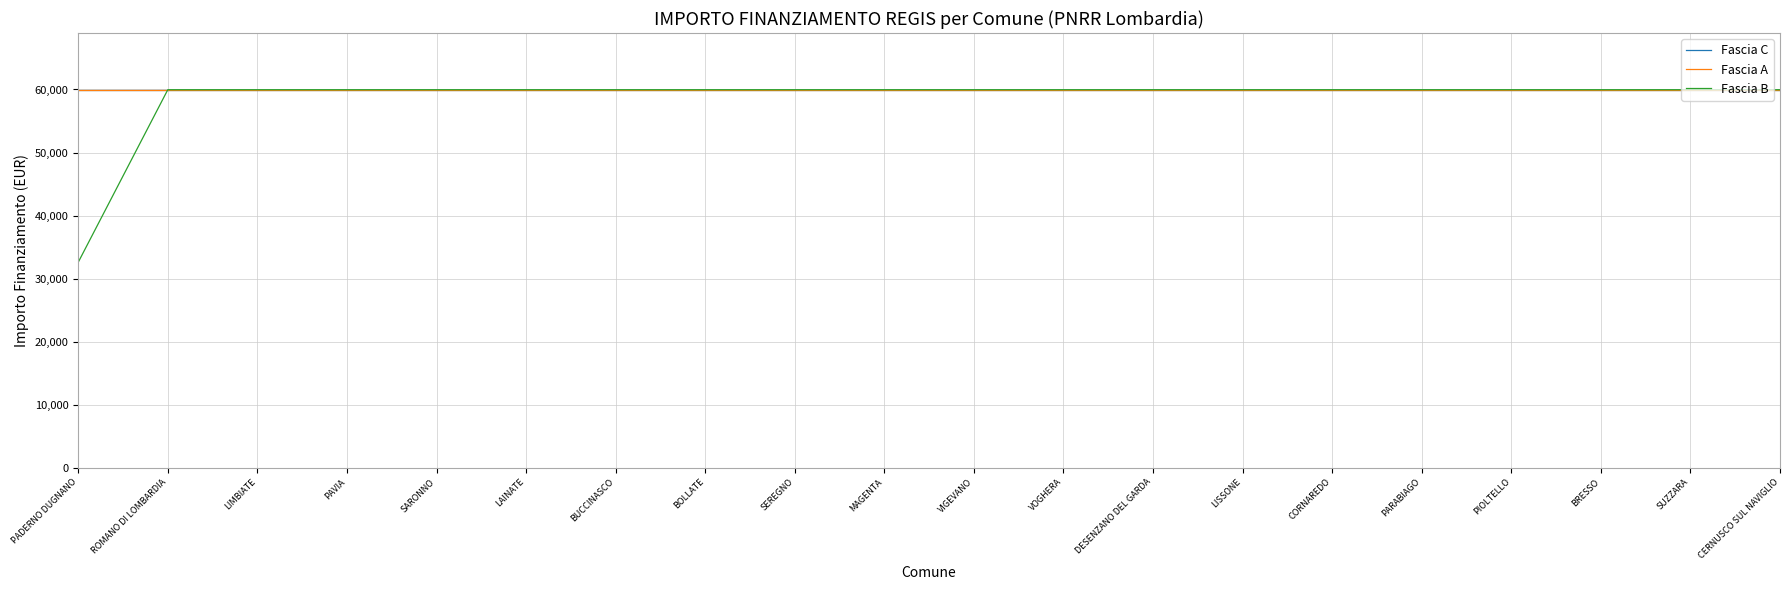

Is this an area chart (filled region under the line)?

No